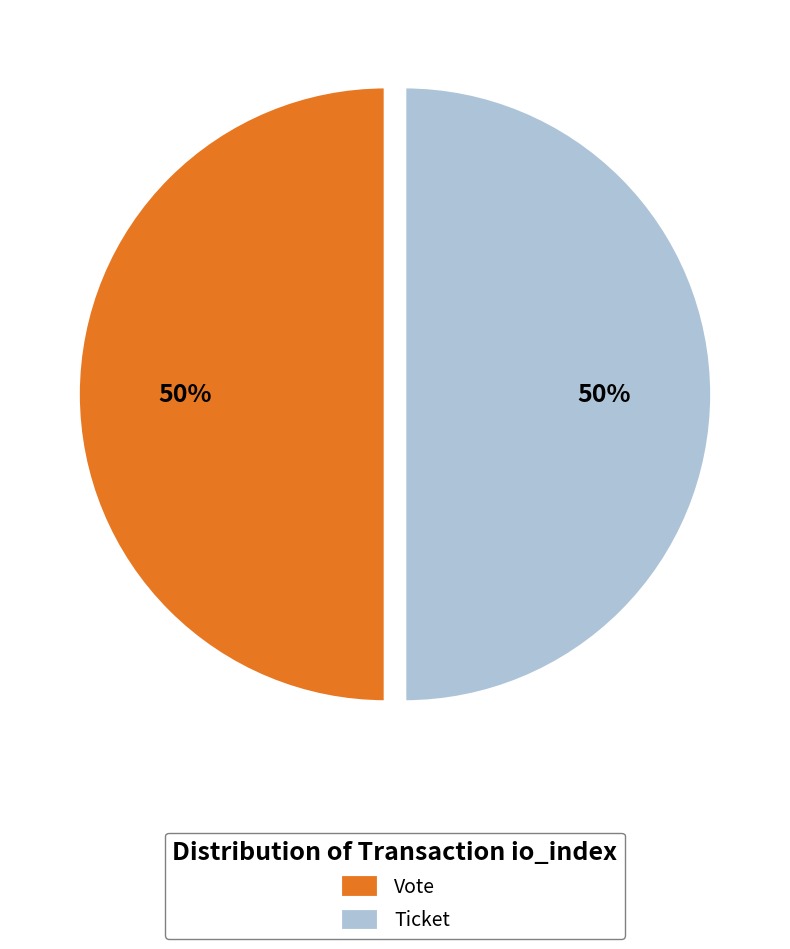

To the nearest percent, what is the difference between the largest and smallest slice percentages?

0%